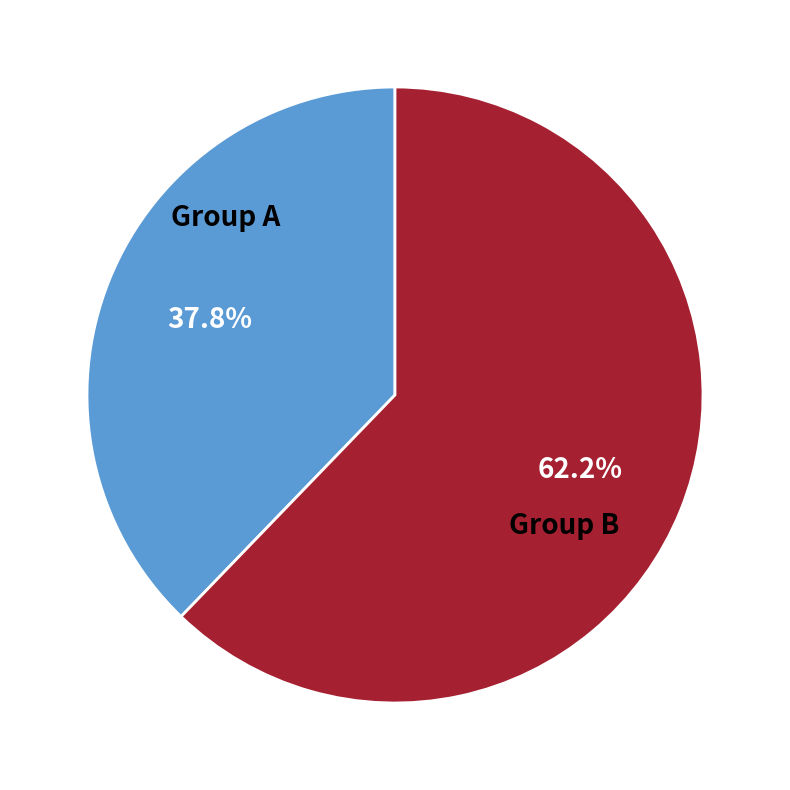

Is there a majority slice in this chart?

Yes